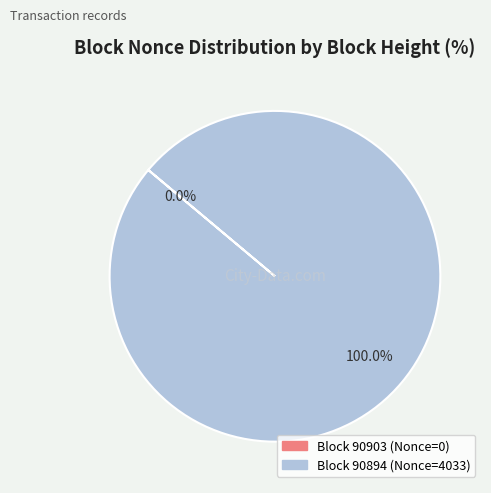

True or false: 90903 accounts for 8% of the total.

False